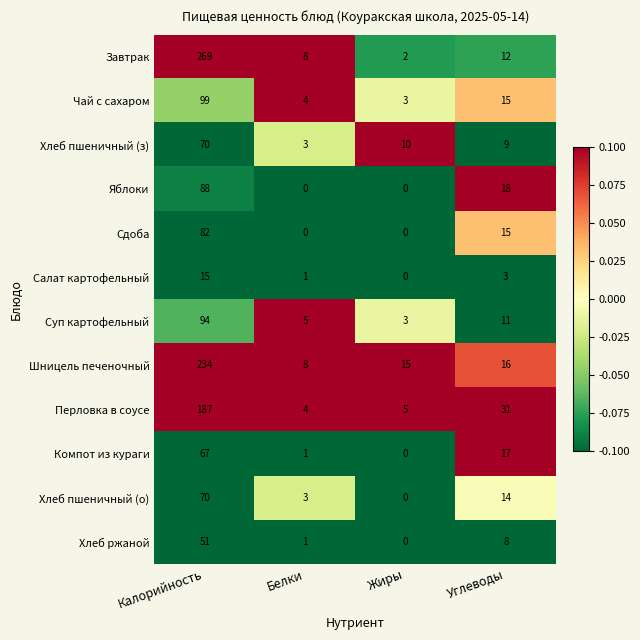

Which series has the widest spread of values?

Завтрак